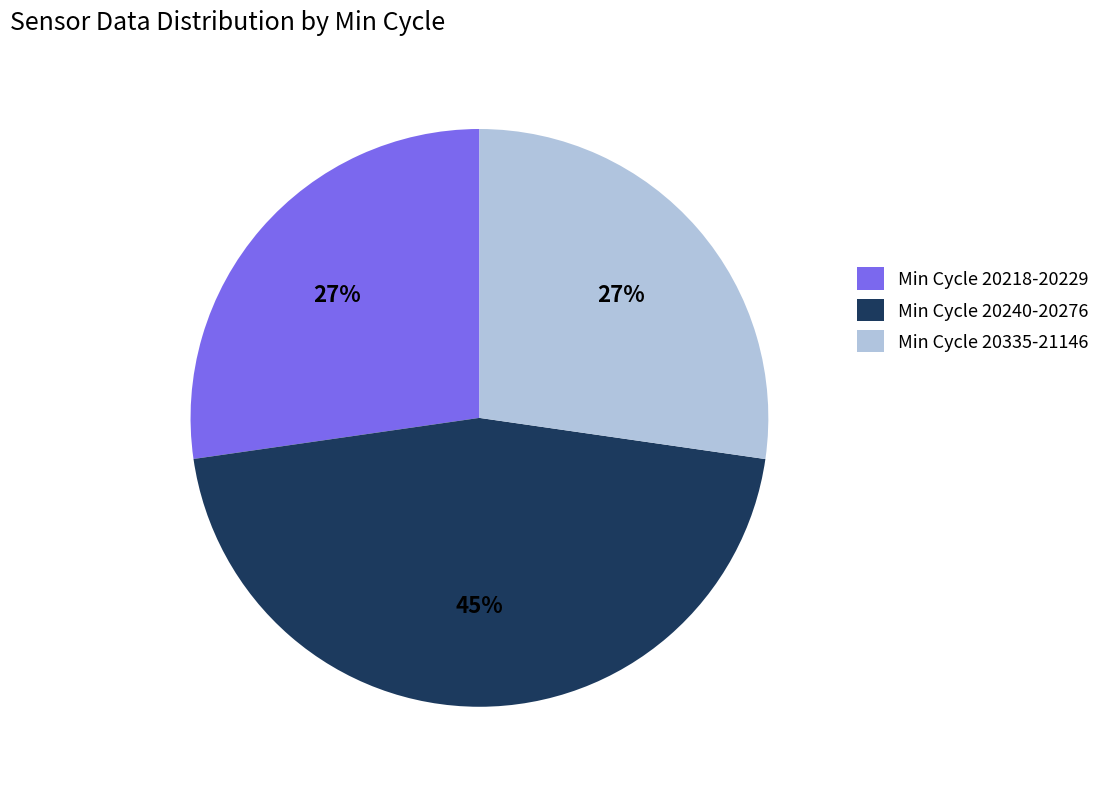

Is there a majority slice in this chart?

No